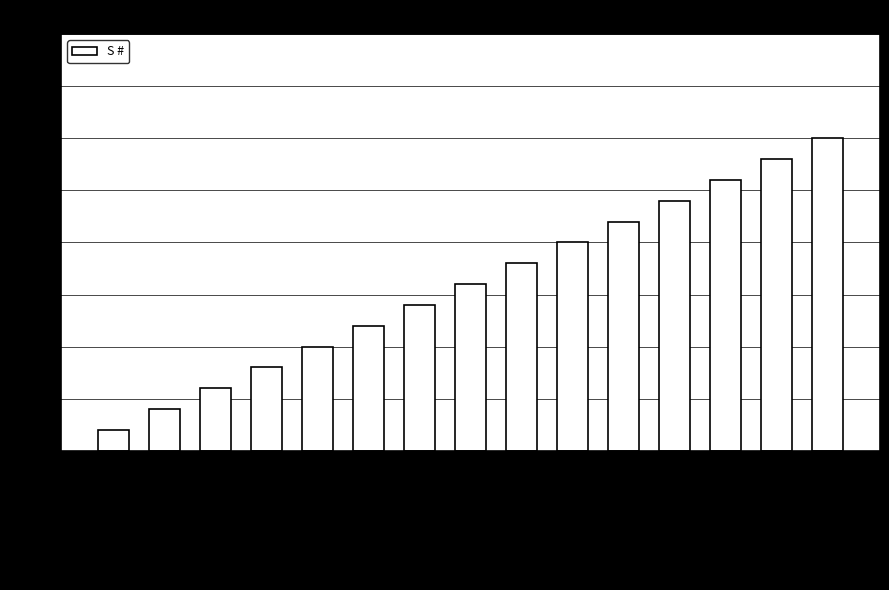

Reading left to right, extract all data points from this chart.

1	2	3	4	5	6	7	8	9	10	11	12	13	14	15